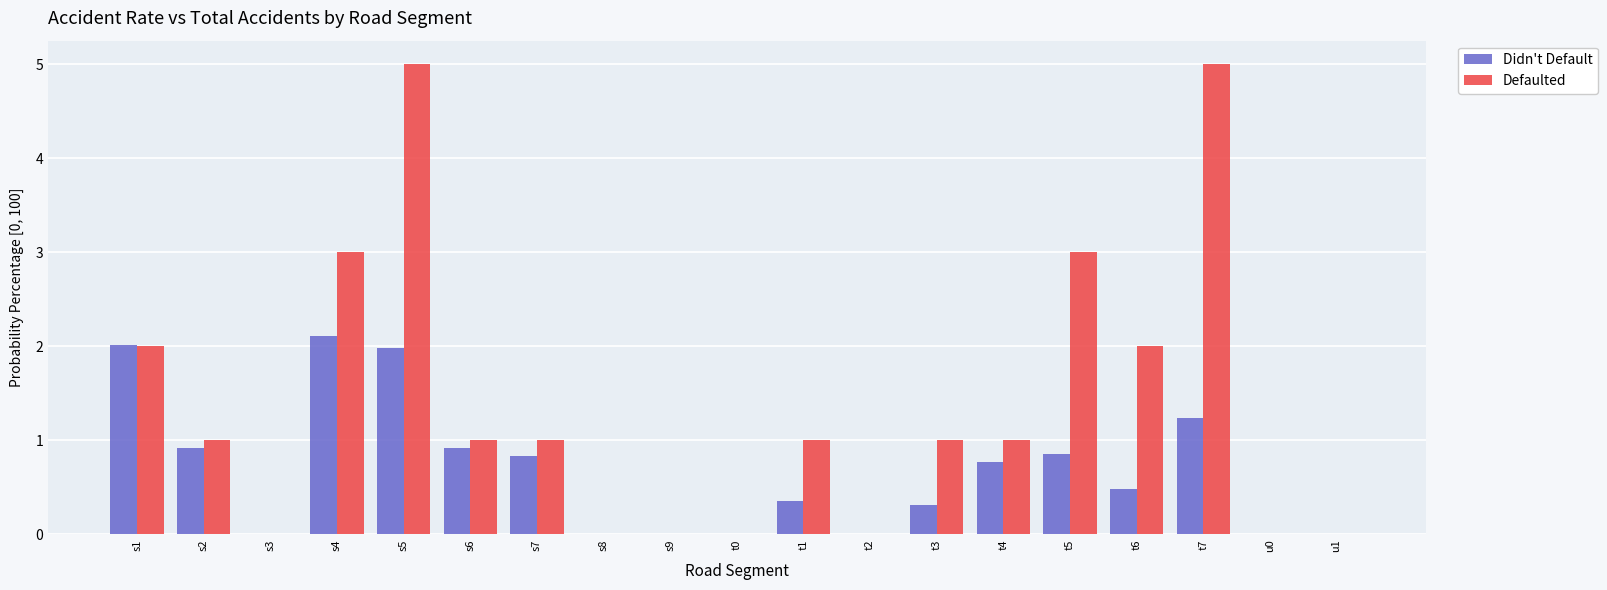

What are all the series names shown in the legend?

Didn't Default, Defaulted